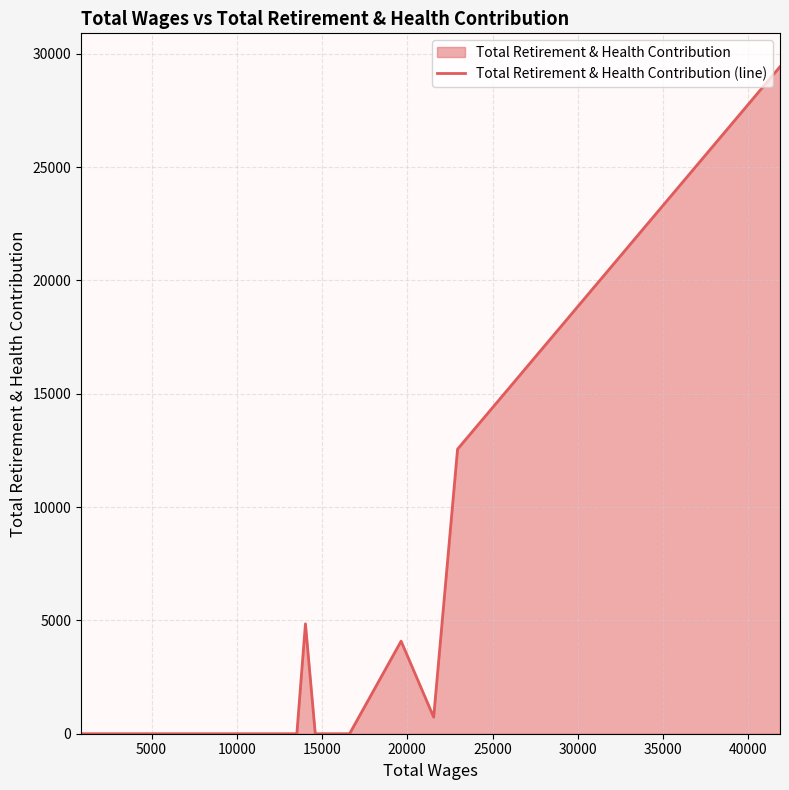

What is the value of the 15th point from the left?

12557